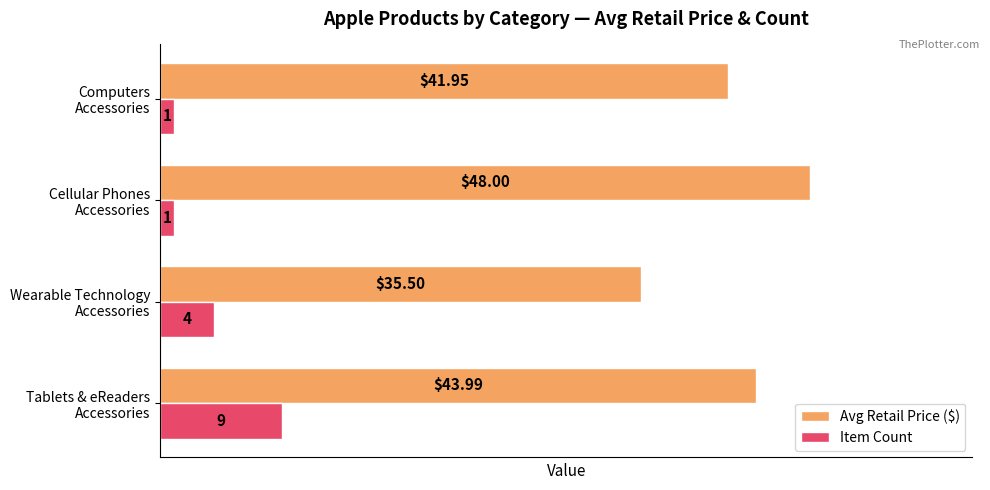

Which series has the largest total across all categories?

Avg Retail Price ($)